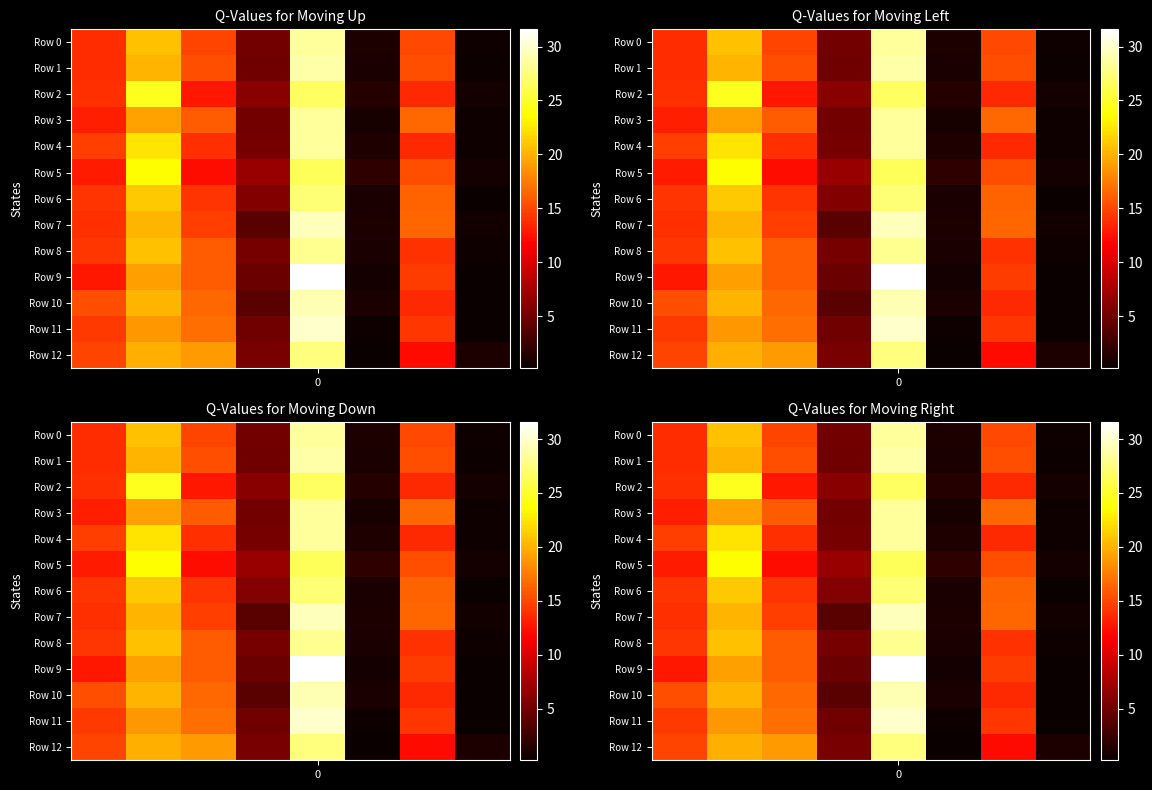

The Row 0 series shows 28.5 at 0. True or false?

True